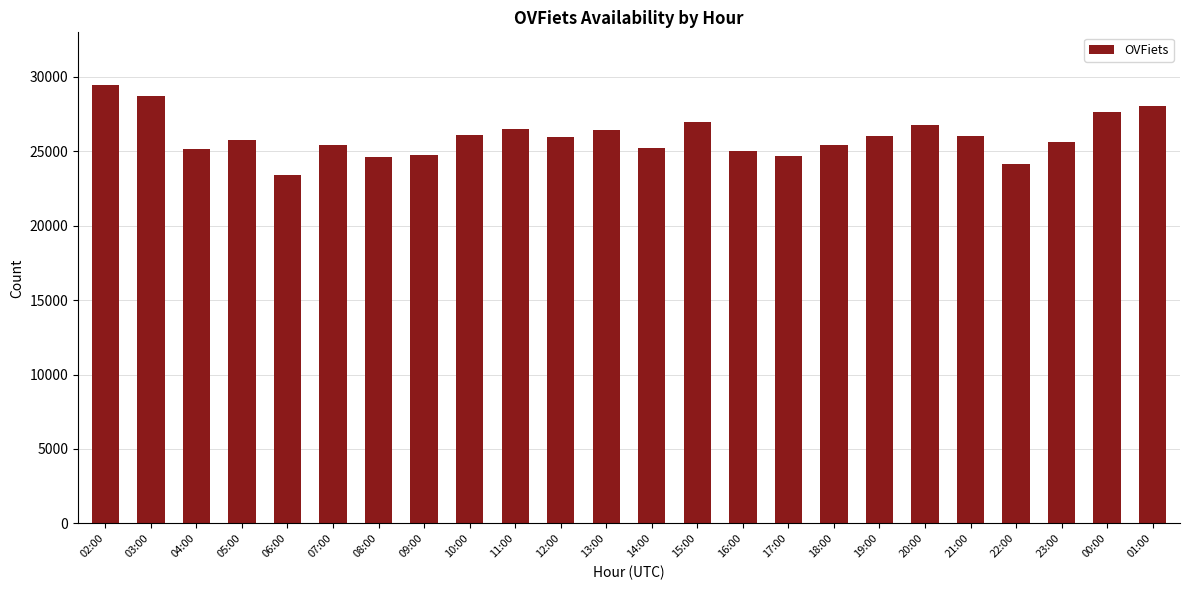

Approximately how many times larger is the value at 04:00 compared to 00:00?

0.9